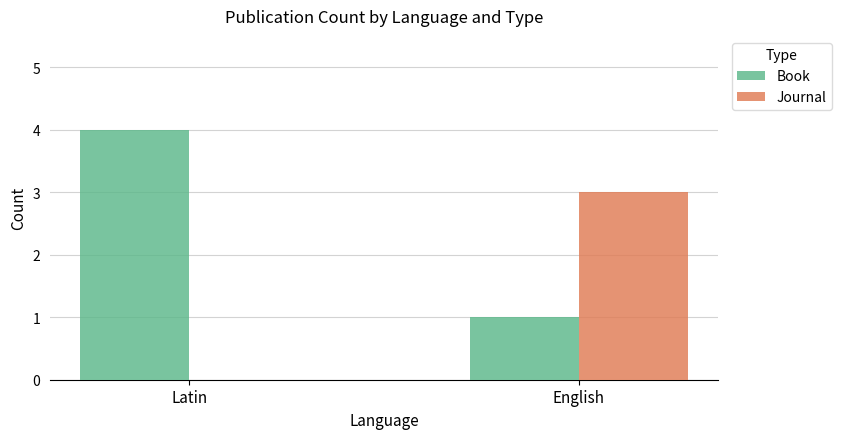

Which series has the largest total across all categories?

Book